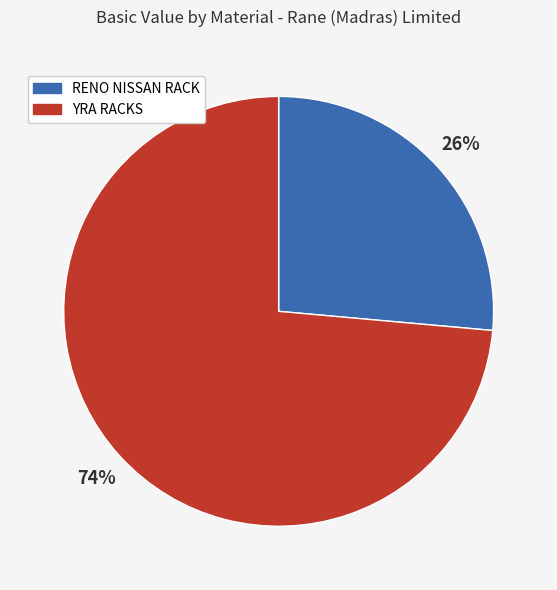

Is there a majority slice in this chart?

Yes